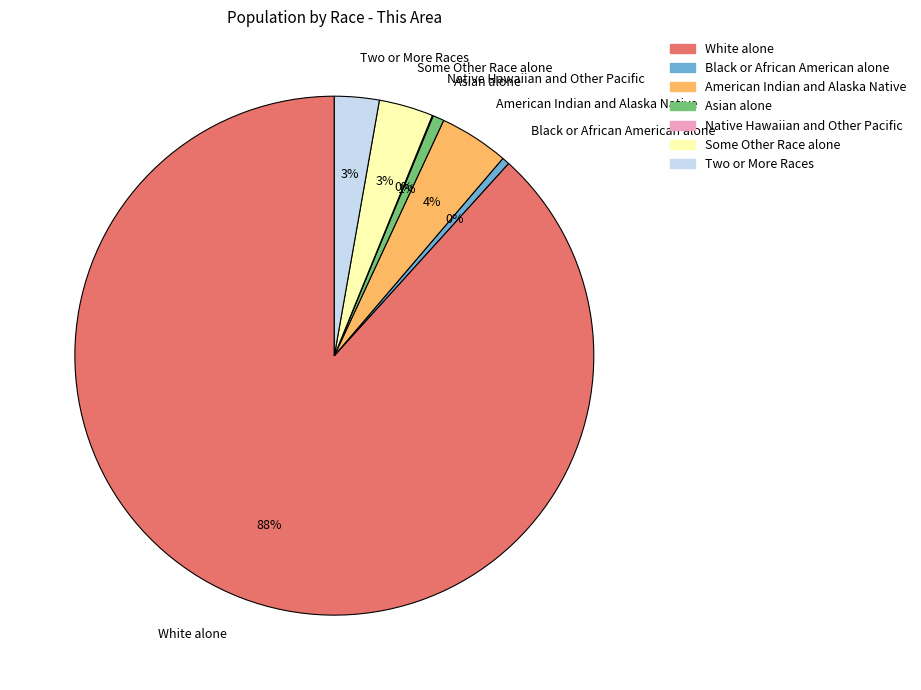

To the nearest percent, what portion does Two or More Races represent?

3%